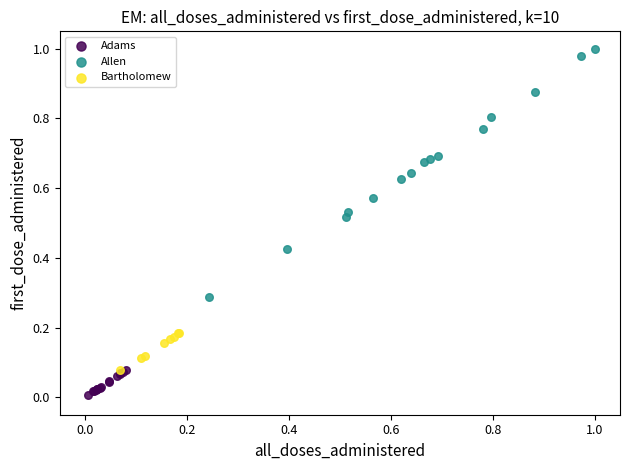

Which series contains the highest Y value?

Allen